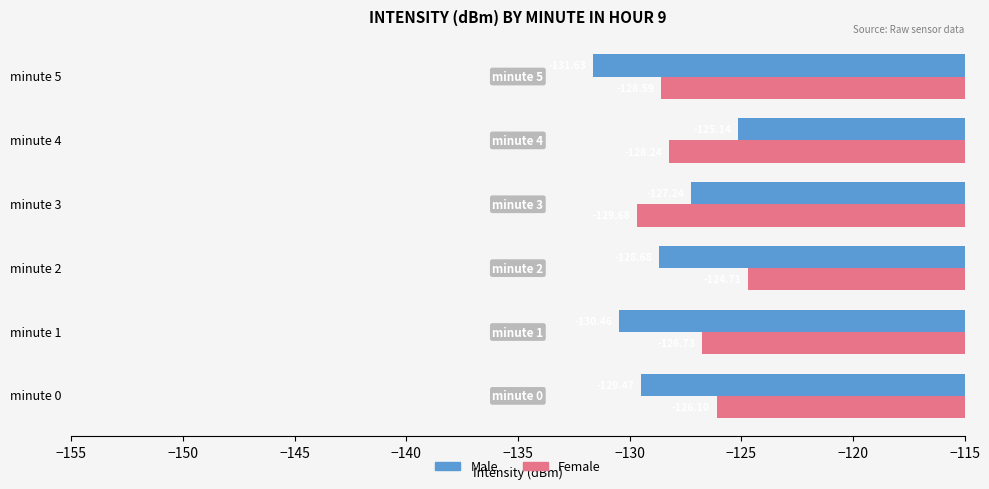

What is the difference between the maximum and second lowest values in the Male series?

5.3